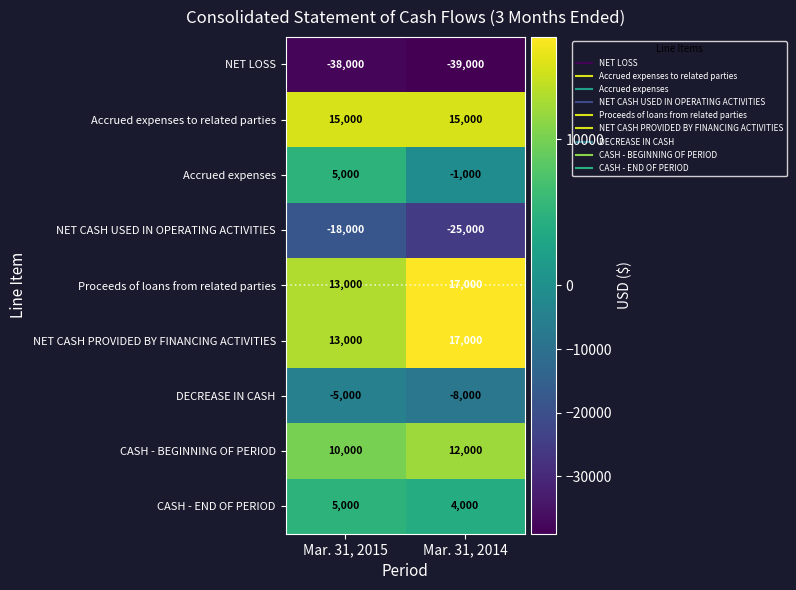

Is it true that Accrued expenses equals -309 at Mar. 31, 2014?

False